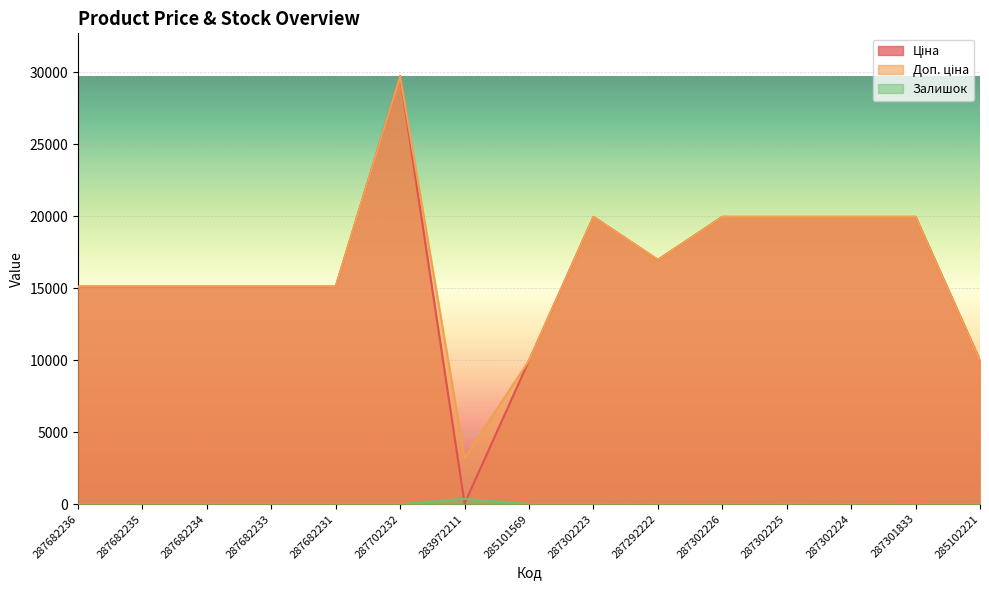

Where is Доп. ціна nearest to the value 16476?

287292222